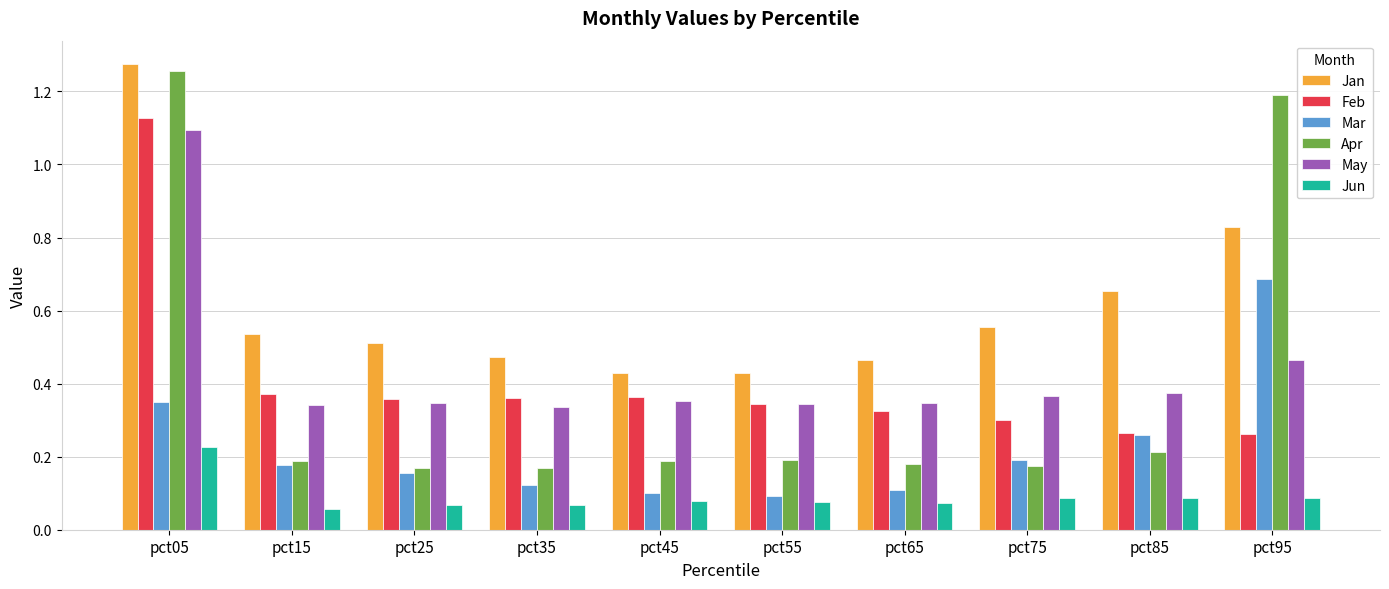

Is the value of Mar at pct75 greater than the value of Apr at pct05?

No